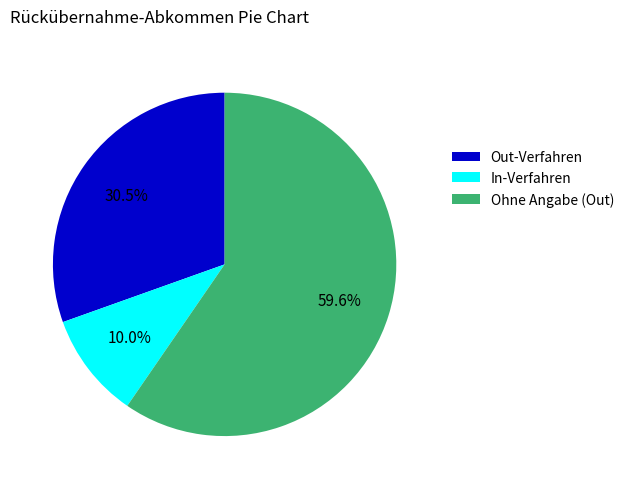

Does Ohne Angabe (Out) account for over 50% of the chart?

Yes